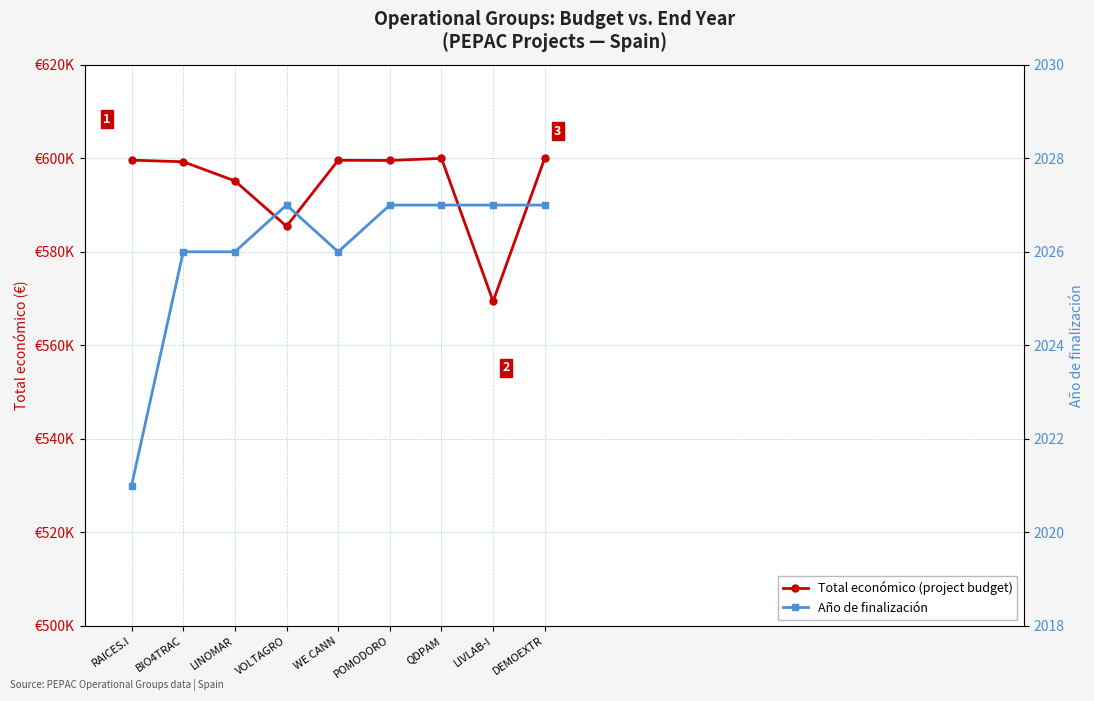

The value of Año de finalización at RAICES.I is 2021. True or false?

True